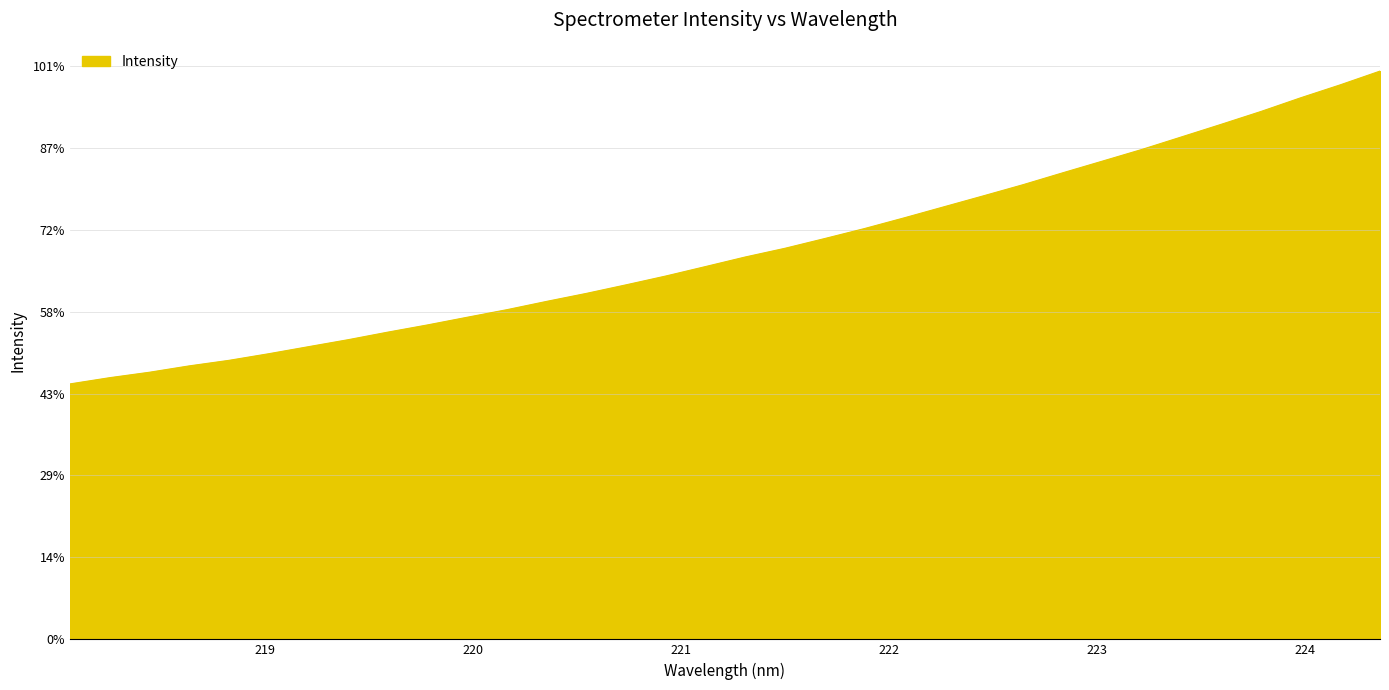

Is this an area chart (filled region under the line)?

Yes